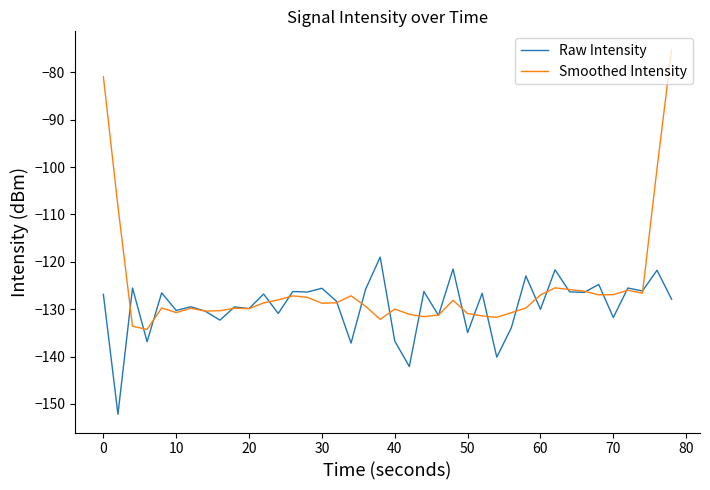

List the series in order of their peak value, highest first.

Smoothed Intensity, Raw Intensity